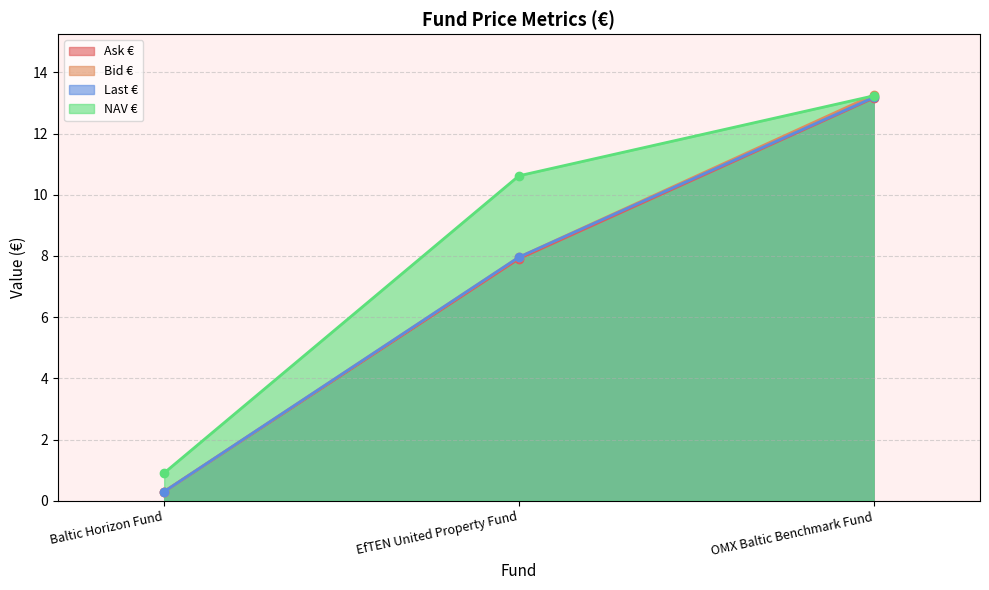

Rank the series at EfTEN United Property Fund from highest to lowest value.

NAV €, Bid €, Last €, Ask €